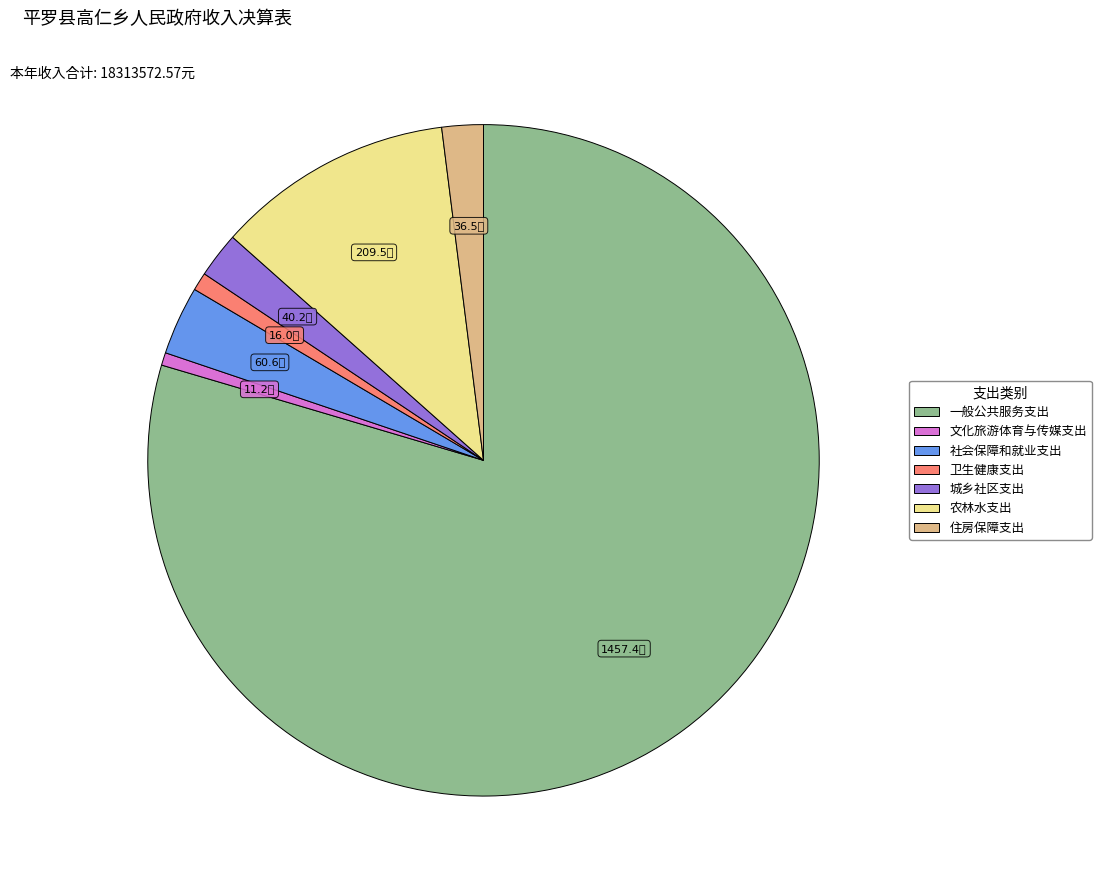

Is there any slice that represents more than half of the pie?

Yes